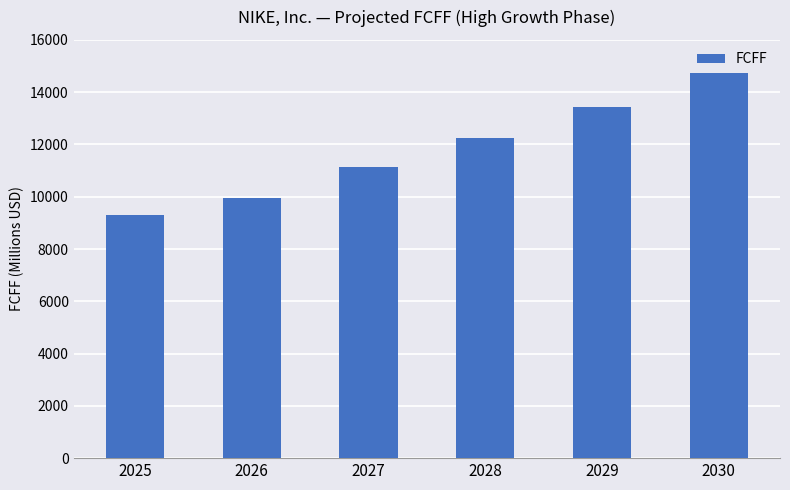

How many data points are less than 12228?

3